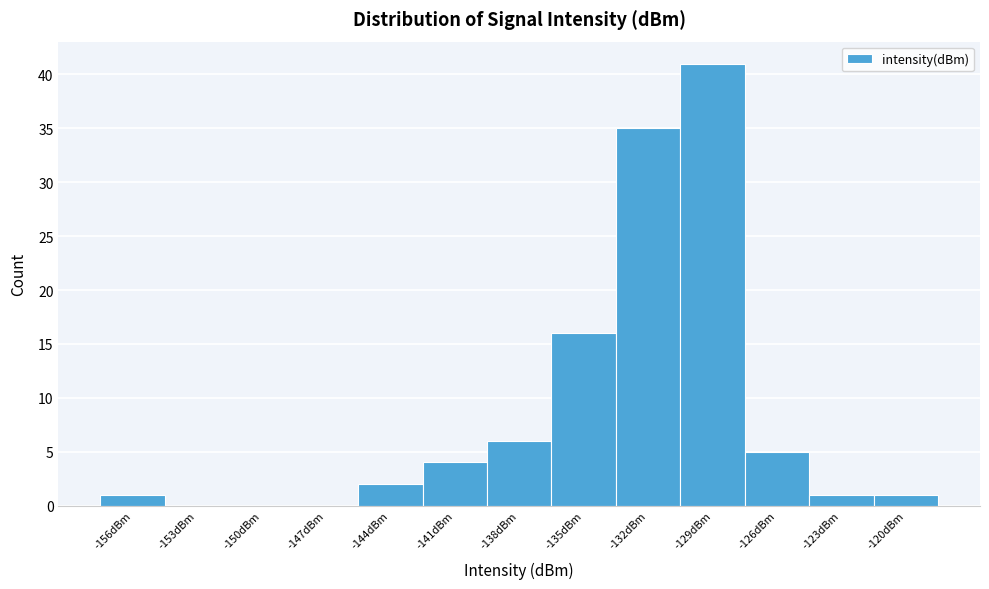

Reading right to left, transcribe all the data shown in this chart.

-120dBm=1	-123dBm=1	-126dBm=5	-129dBm=41	-132dBm=35	-135dBm=16	-138dBm=6	-141dBm=4	-144dBm=2	-147dBm=0	-150dBm=0	-153dBm=0	-156dBm=1